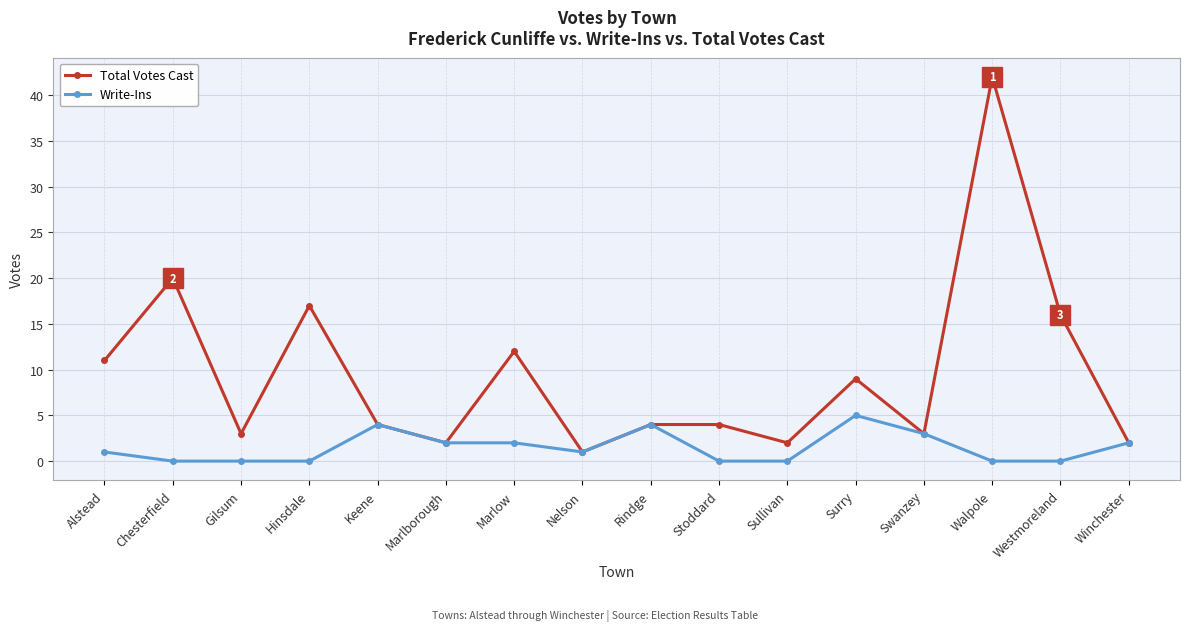

At Westmoreland, list the series in order from largest to smallest.

Total Votes Cast, Write-Ins